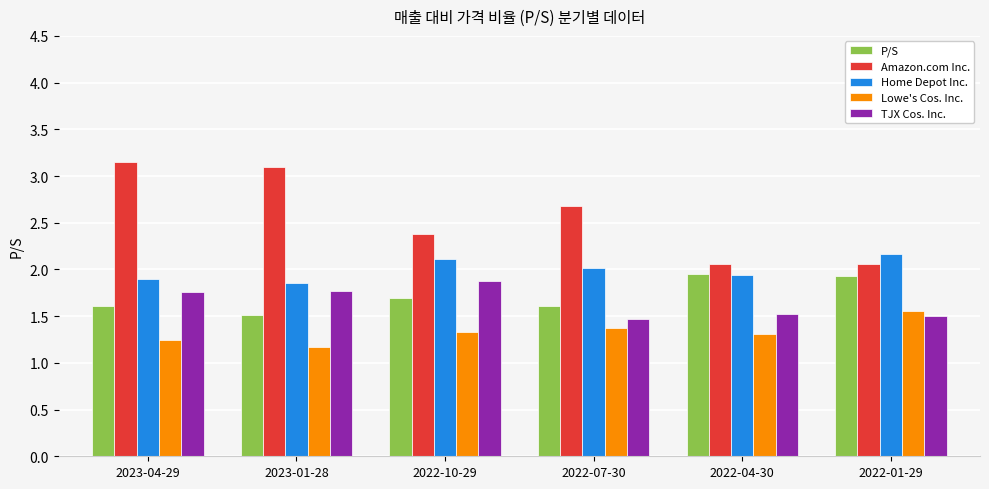

Rank the categories by Home Depot Inc. value from highest to lowest.

2022-01-29, 2022-10-29, 2022-07-30, 2022-04-30, 2023-04-29, 2023-01-28